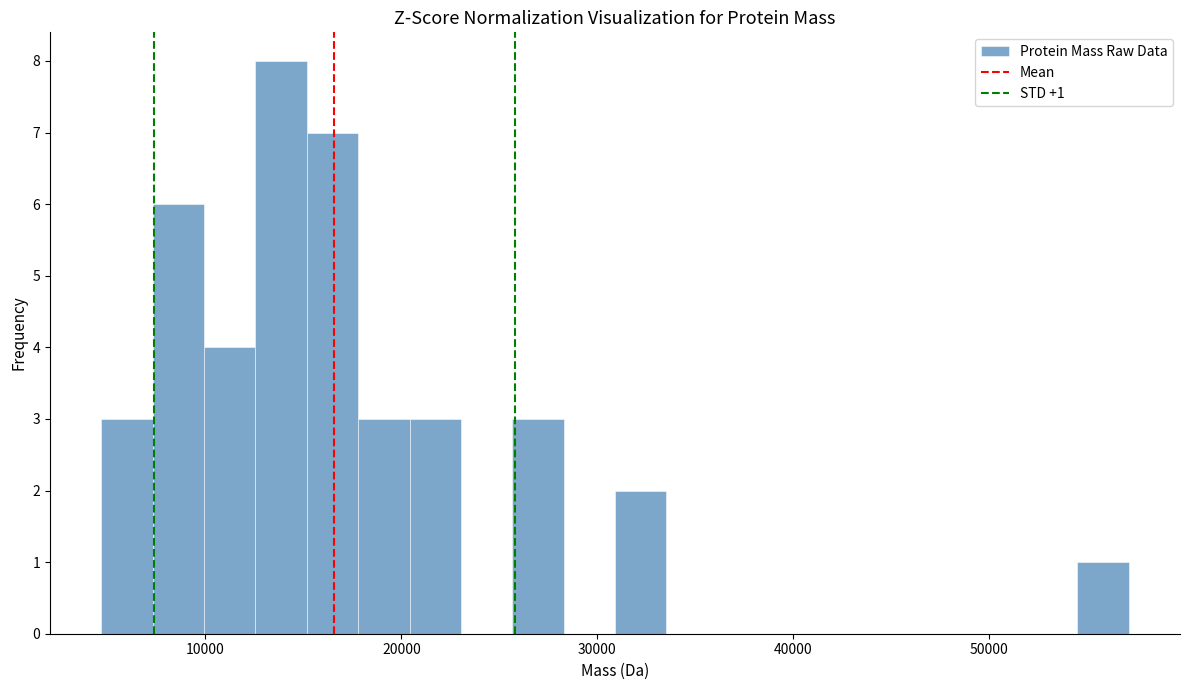

Around what value on the x-axis is the tallest bar? Give the approximate position of its centre, as read against the axis.

14000